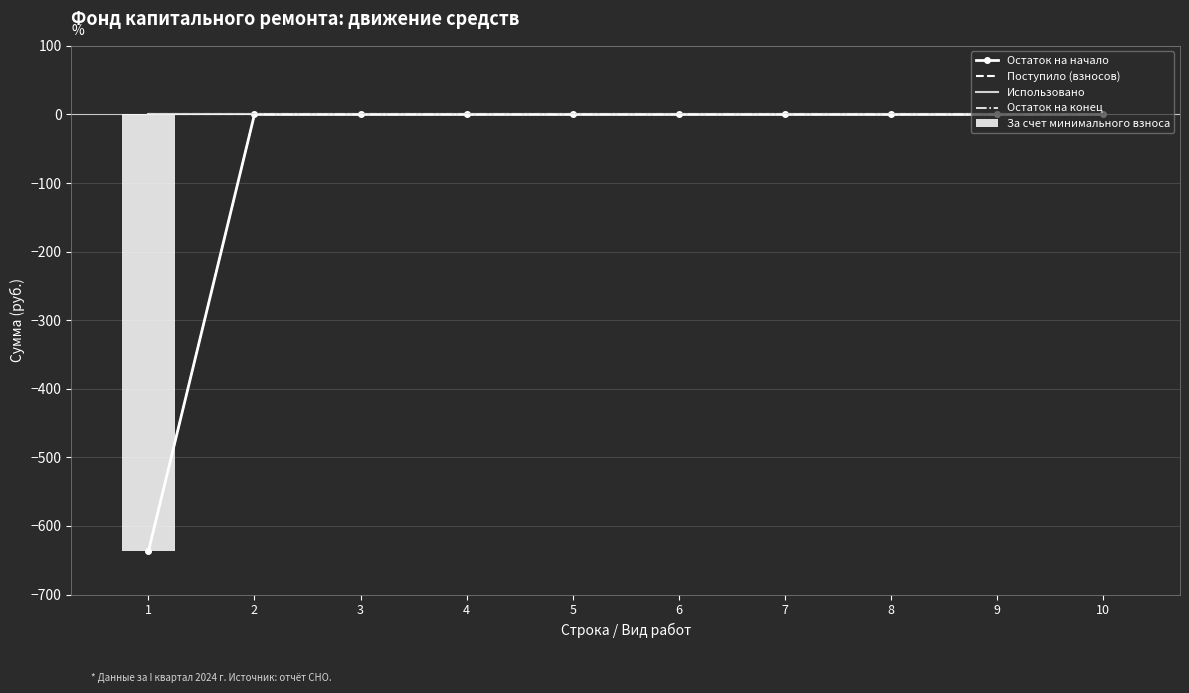

Reading left to right, transcribe all the data shown in this chart.

Остаток на начало: -637.3	0.0	0.0	0.0	0.0	0.0	0.0	0.0	0.0	0.0
Поступило (взносов): 0.0	0.0	0.0	0.0	0.0	0.0	0.0	0.0	0.0	0.0
Использовано: 0.0	0.0	0.0	0.0	0.0	0.0	0.0	0.0	0.0	0.0
Остаток на конец: -637.3	0.0	0.0	0.0	0.0	0.0	0.0	0.0	0.0	0.0
За счет минимального взноса: -637.3	0.0	0.0	0.0	0.0	0.0	0.0	0.0	0.0	0.0